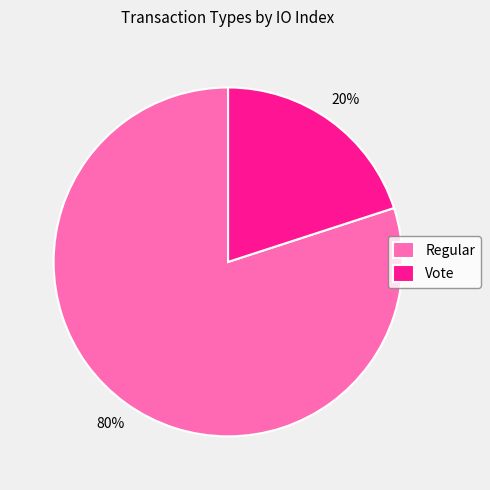

What is the smallest slice in the pie chart?

Vote